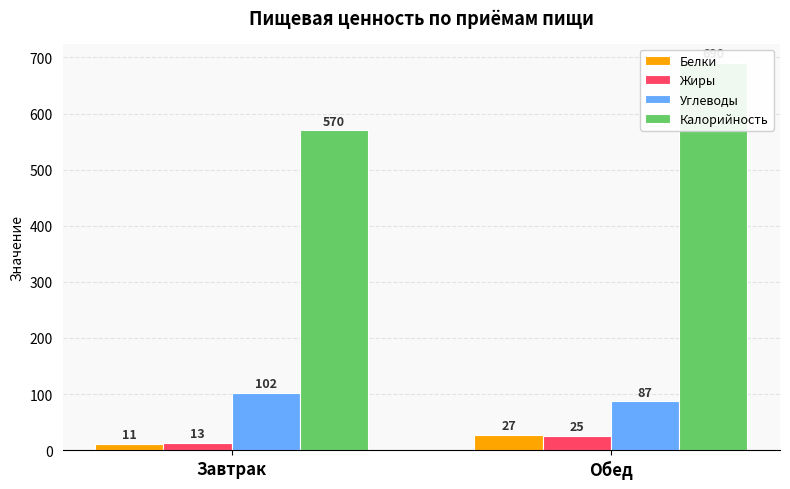

True or false: Белки has a value of 6 at Завтрак.

False